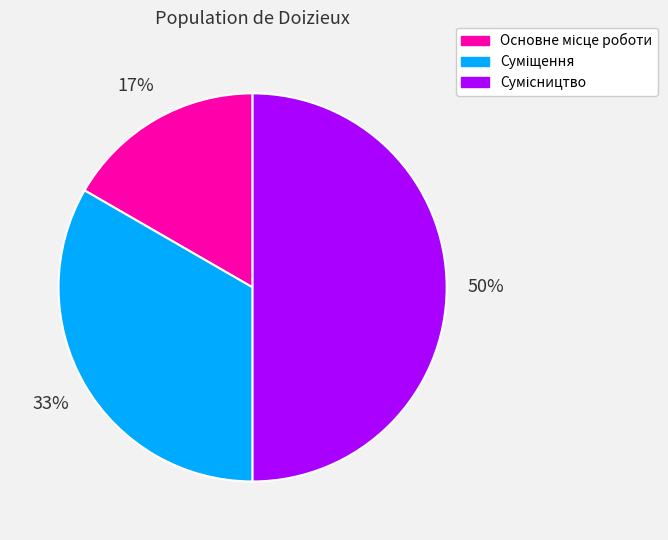

To the nearest percent, what is the average slice percentage?

33%